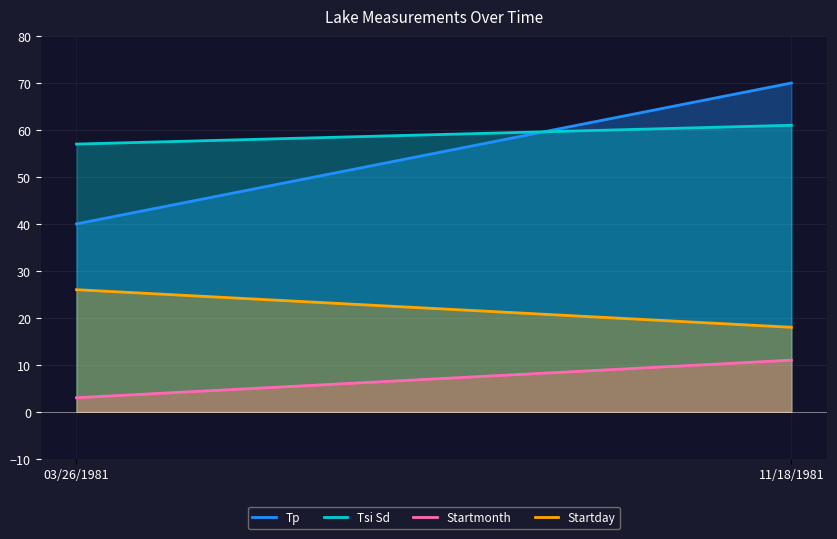

At how many categories does at least one series exceed 19?

300